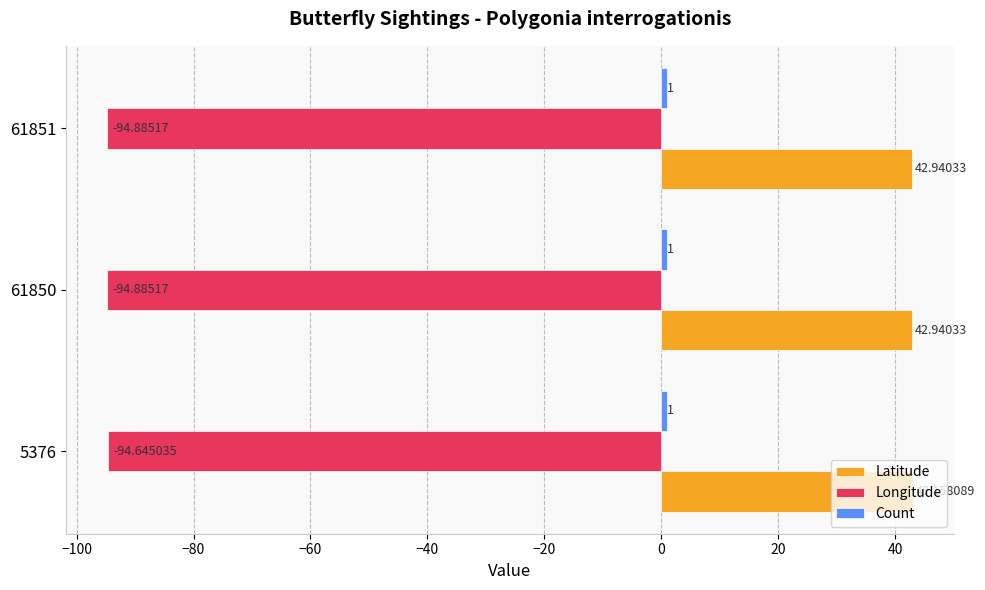

What is the spread (max minus min) of values at 5376?

137.8